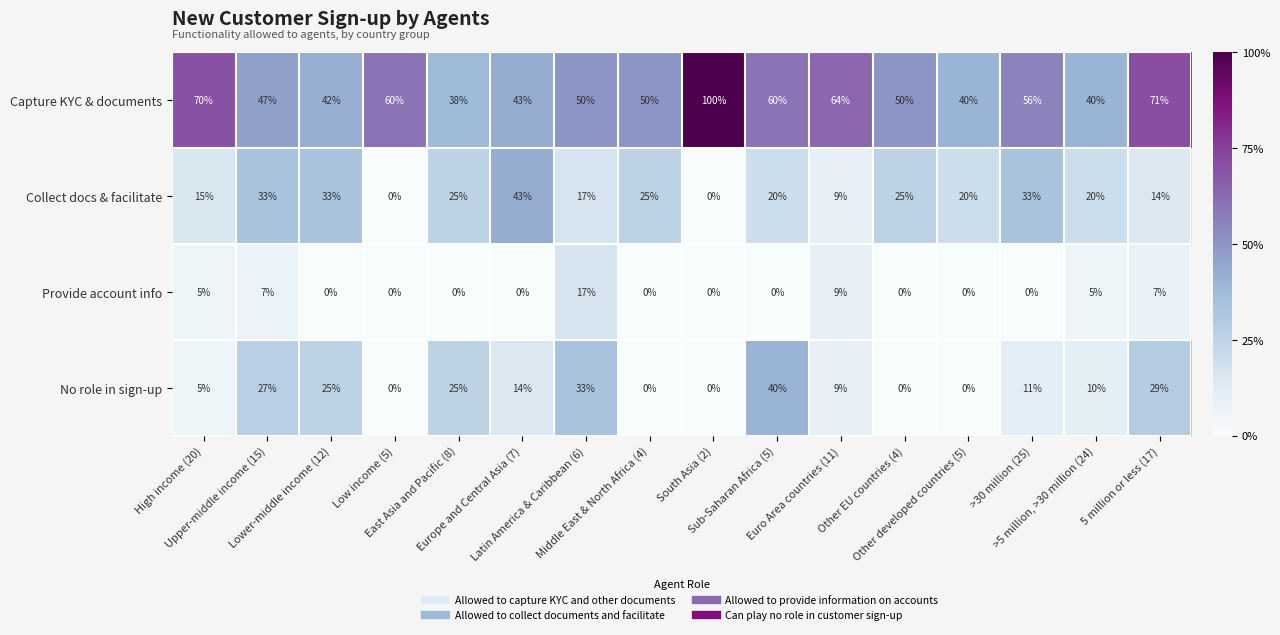

Which series has the largest total across all categories?

Capture KYC & documents